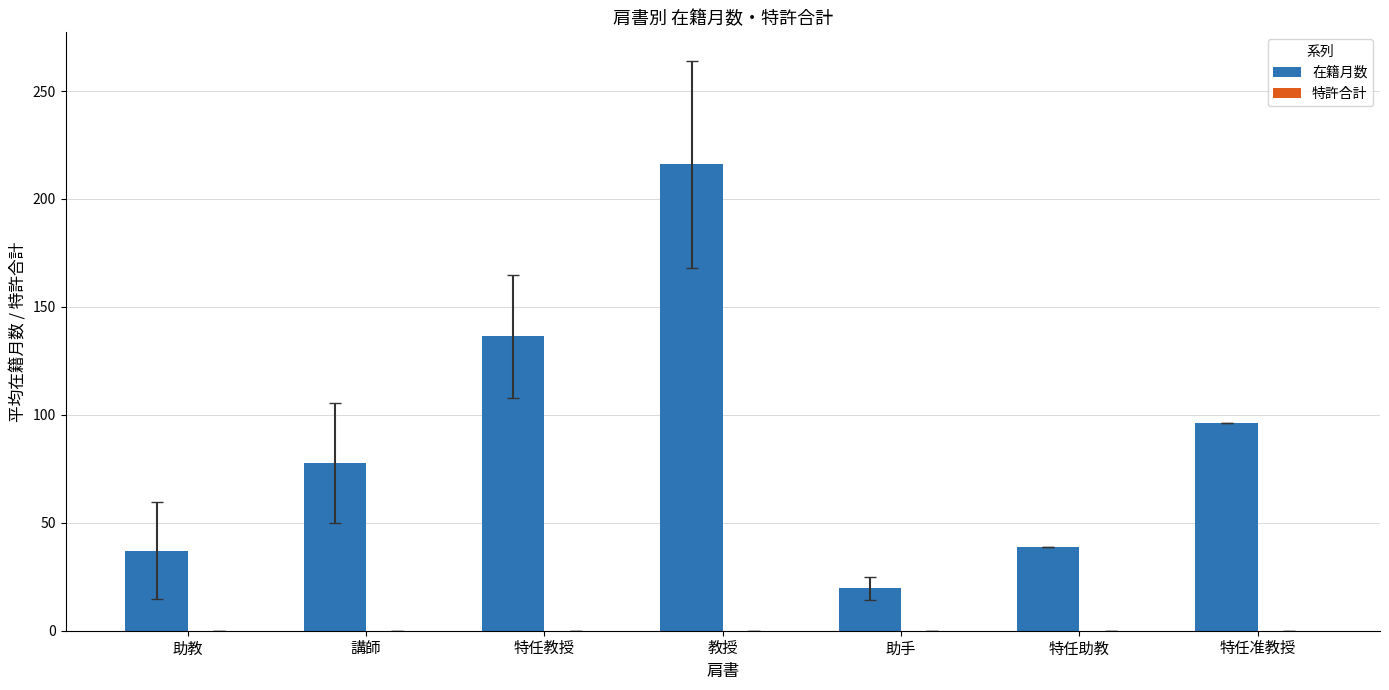

Reading left to right, extract all data points from this chart.

37.1	77.7	136.5	216.0	19.7	39.0	96.0